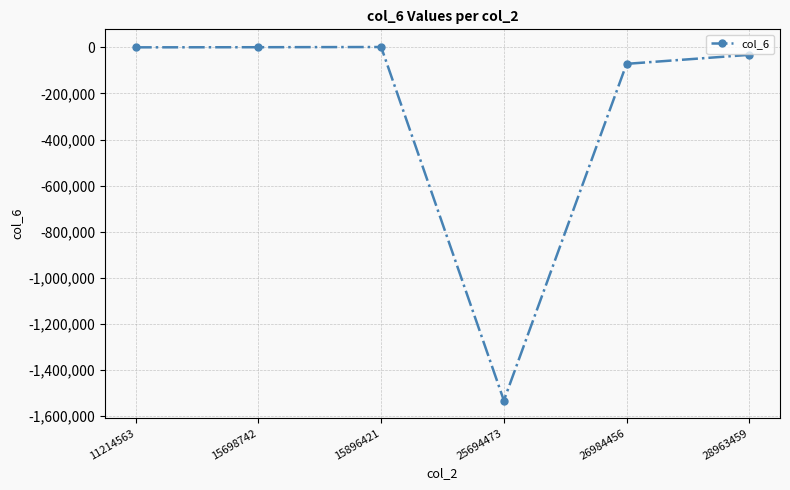

Count the number of data series in this chart.

1